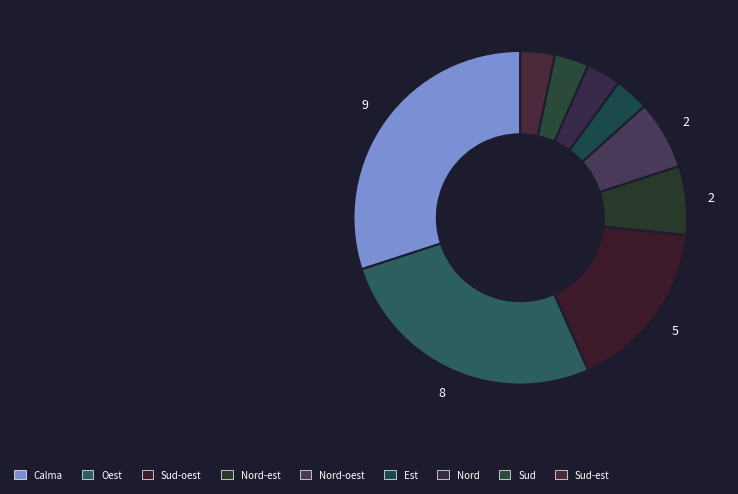

How many slices are in this pie chart?

9